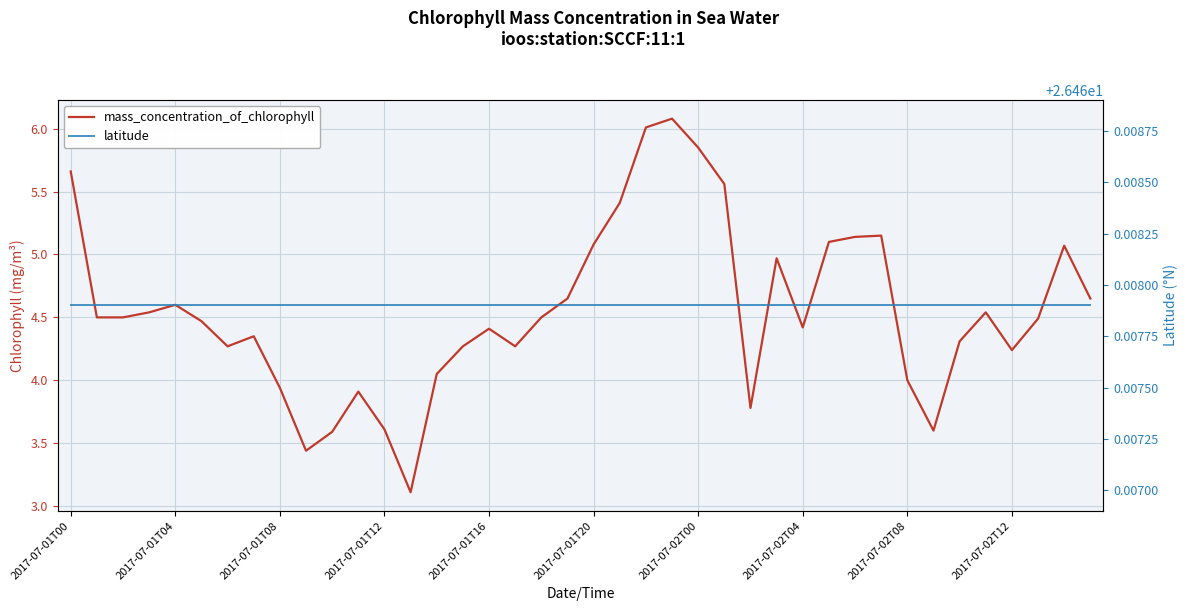

Count the number of data series in this chart.

2